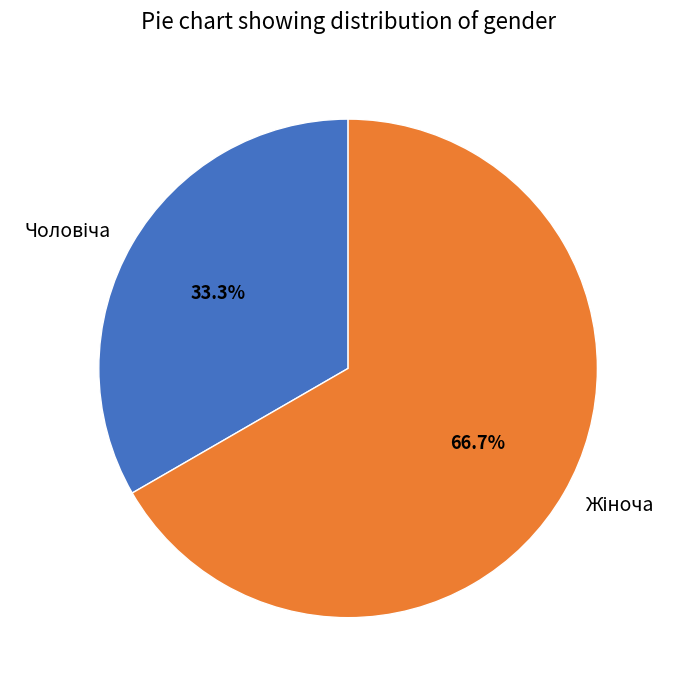

Is there a majority slice in this chart?

Yes